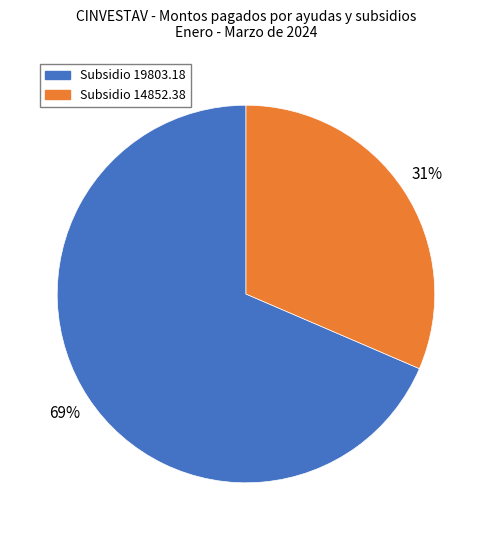

Rank the categories by value from lowest to highest.

Subsidio 14852.38, Subsidio 19803.18